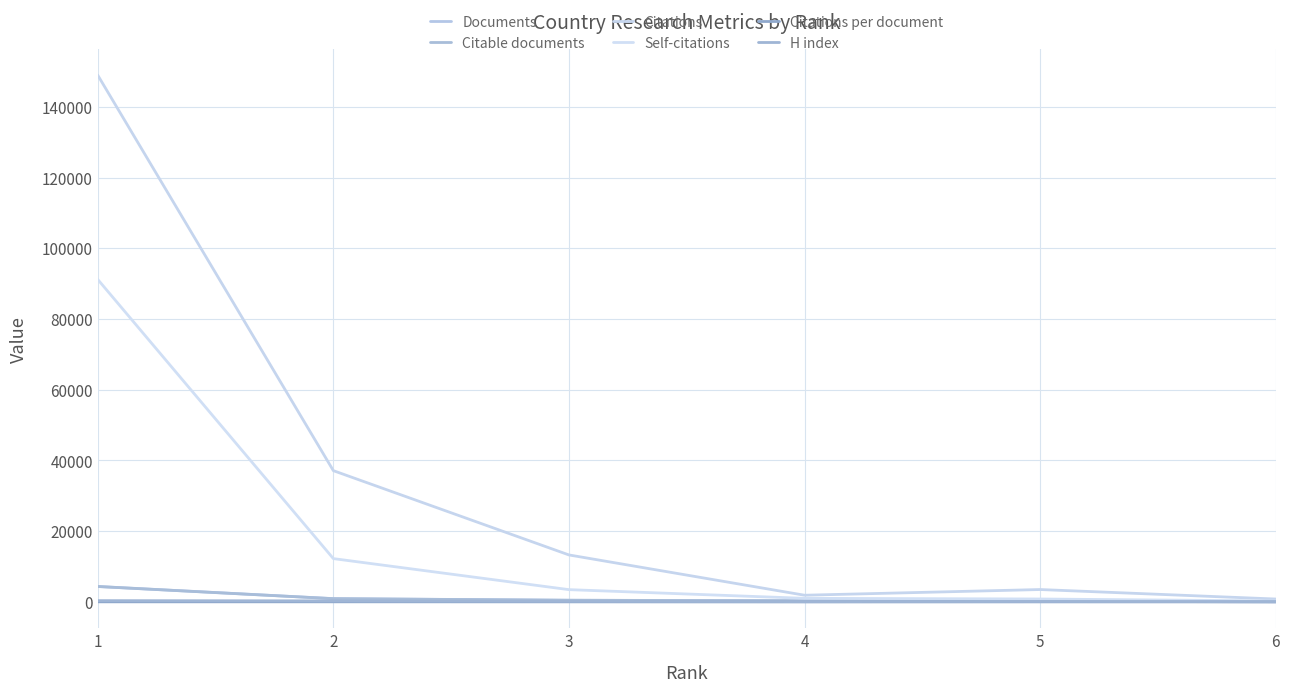

Reading left to right, transcribe all the data shown in this chart.

Documents: 4375.0	938.0	479.0	336.0	165.0	52.0
Citable documents: 4360.0	917.0	473.0	331.0	164.0	52.0
Citations: 148971.0	37126.0	13290.0	1896.0	3505.0	823.0
Self-citations: 91202.0	12251.0	3476.0	1018.0	829.0	261.0
Citations per document: 34.0	39.6	27.8	5.6	21.2	15.8
H index: 363.0	298.0	177.0	84.0	116.0	82.0